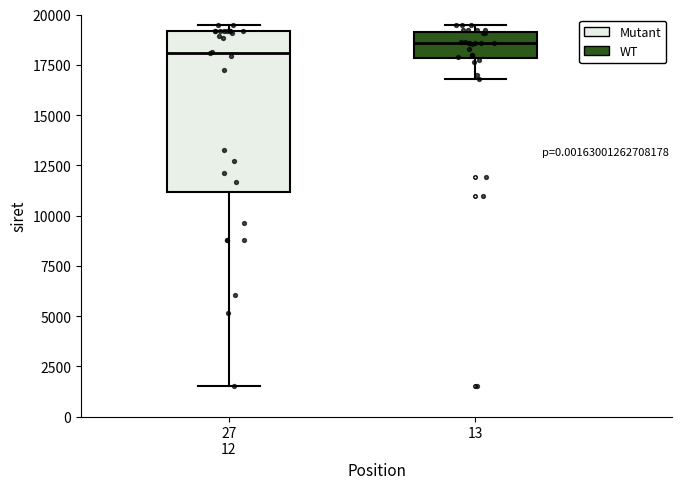

Comparing the boxes themselves (not the whiskers), which one is the tallest?

27 12